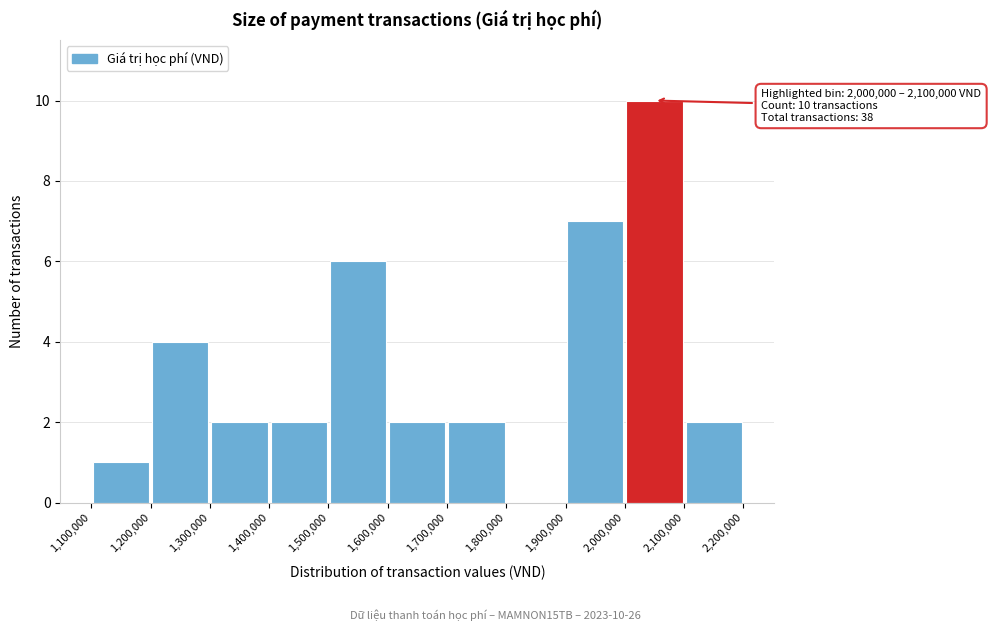

Over which range of the x-axis is the bar tallest?

2,000,000 to 2,100,000